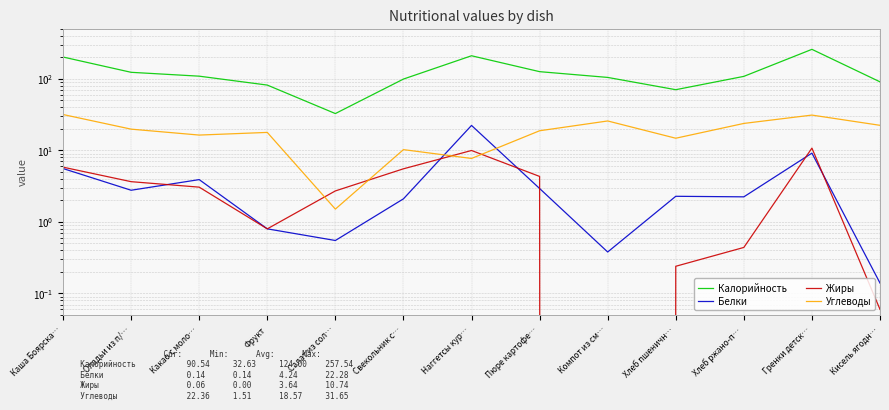

Does the chart display data point markers on the line(s)?

No